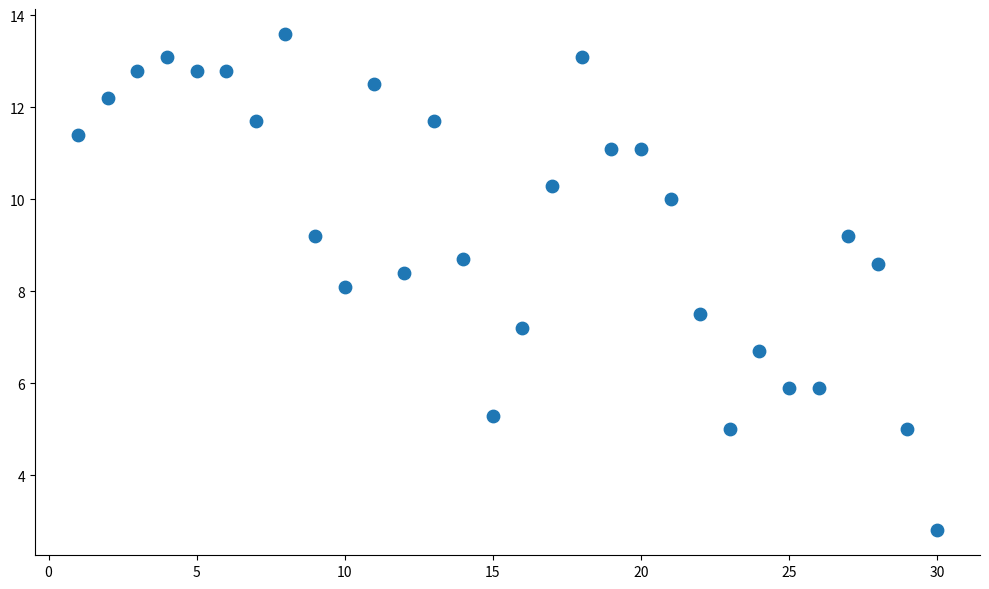

What is the range of X values (max minus min)?

29.0